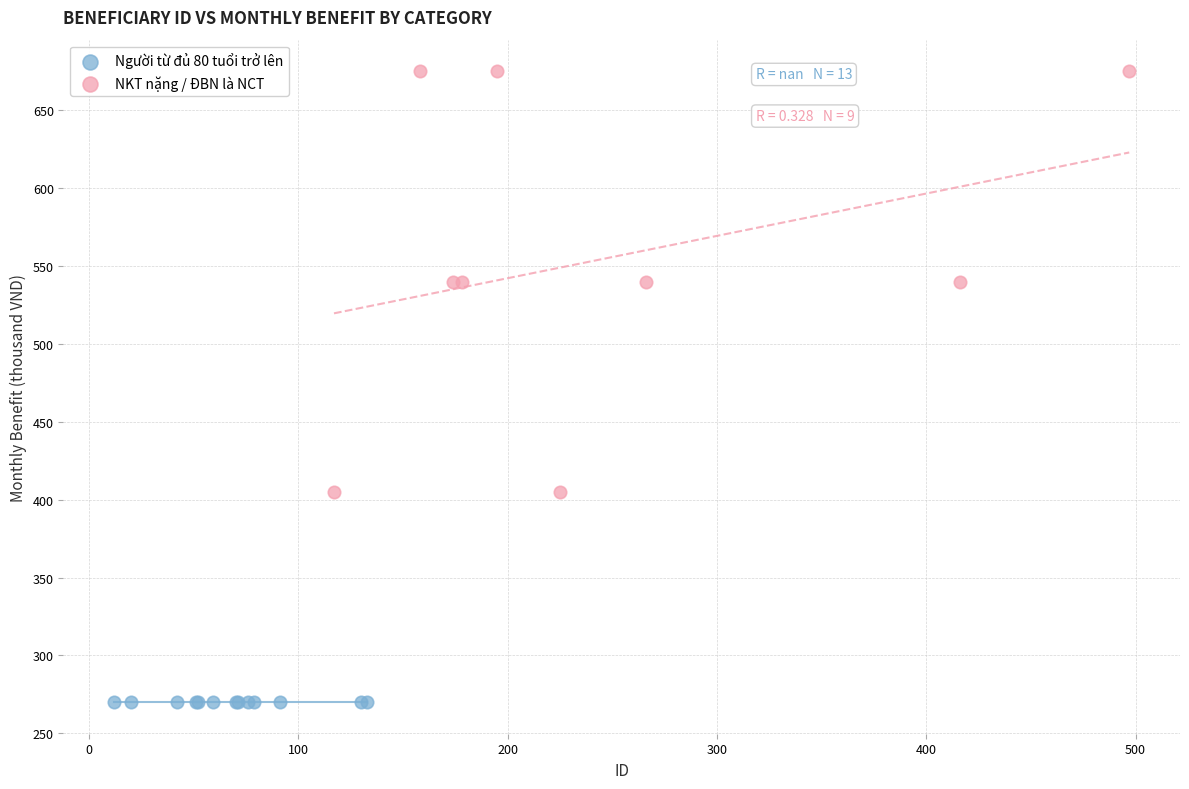

Which series reaches the minimum Y coordinate?

Người từ đủ 80 tuổi trở lên